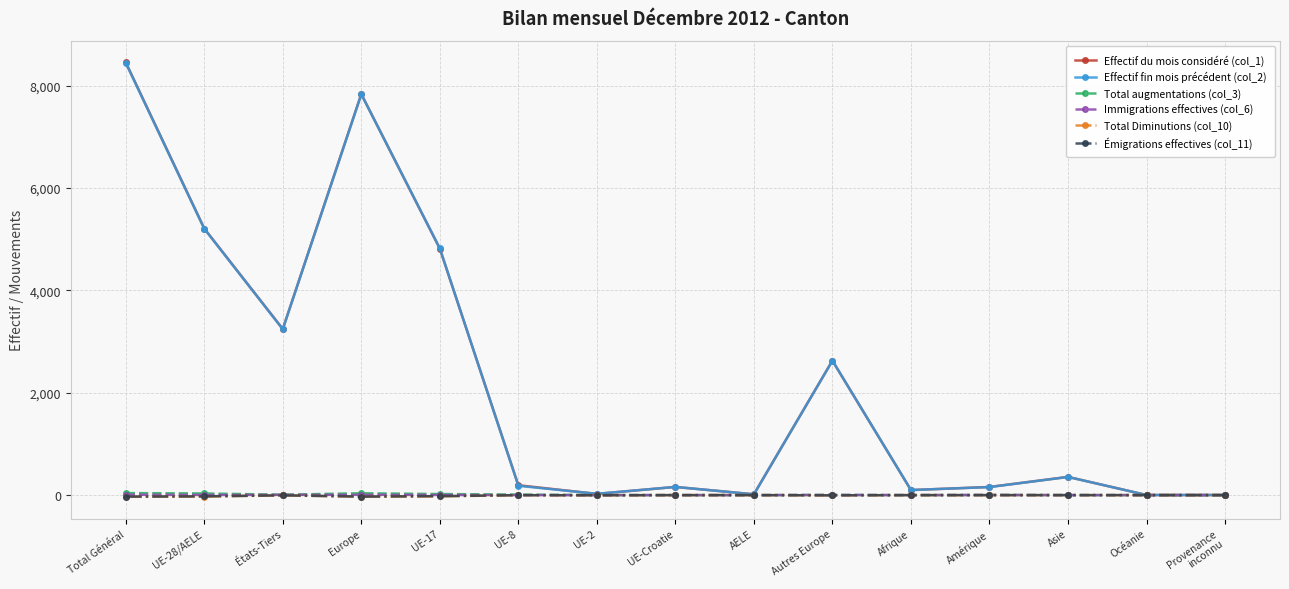

The Effectif du mois considéré (col_1) series shows 3245 at États-Tiers. True or false?

True